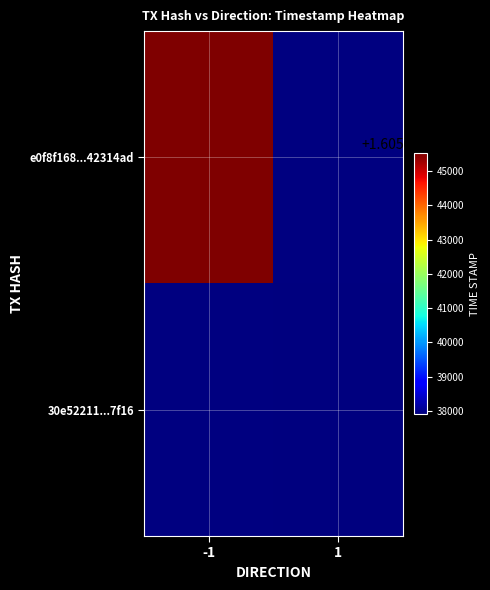

At which label does e0f8f168...42314ad reach its peak?

-1